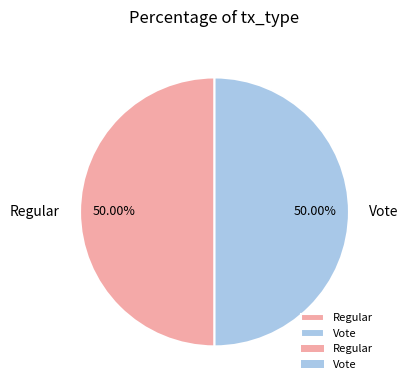

Do Vote and Regular together represent more than half of the pie?

Yes